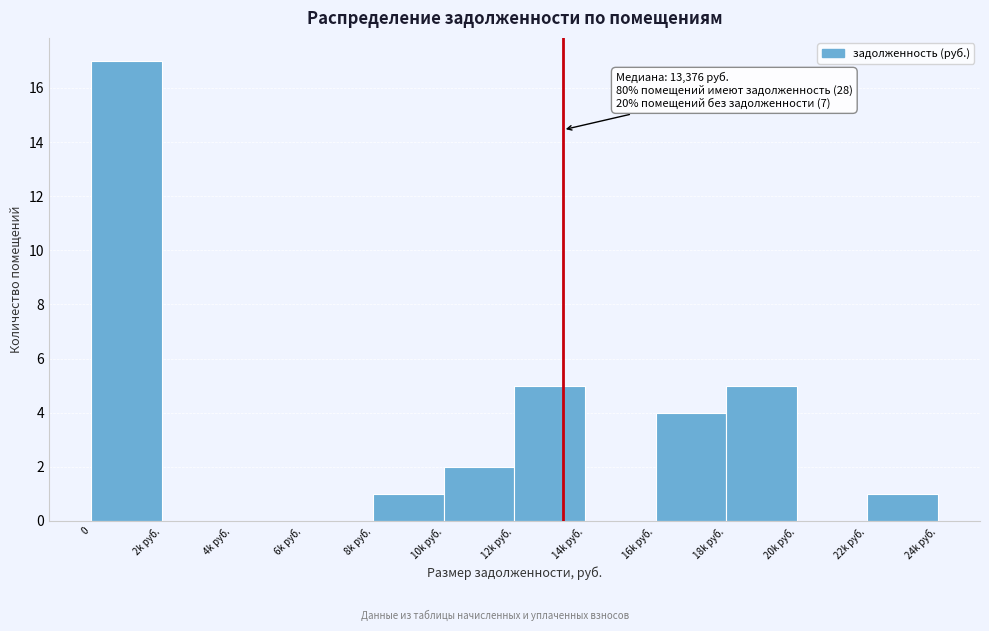

Reading left to right, list all the values displayed in this chart.

0=17	2k руб.=0	4k руб.=0	6k руб.=0	8k руб.=1	10k руб.=2	12k руб.=5	14k руб.=0	16k руб.=4	18k руб.=5	20k руб.=0	22k руб.=1